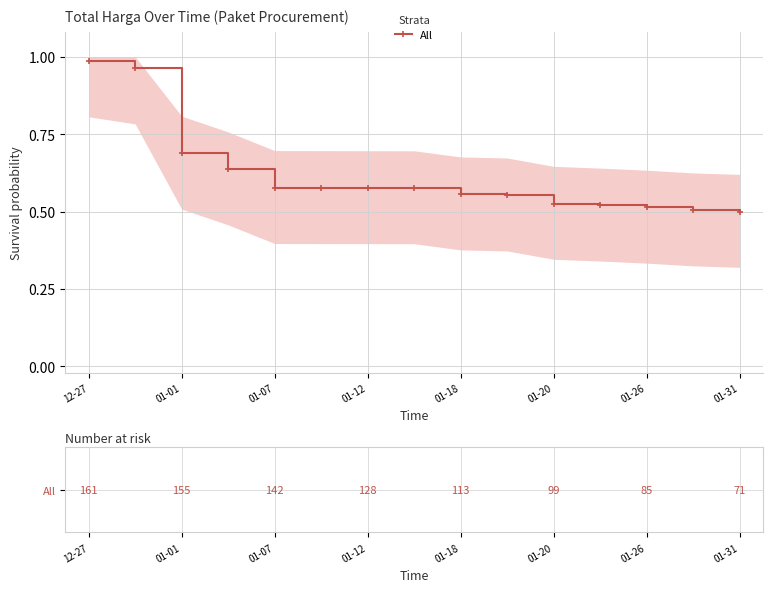

What is the sum of all values?

9.3